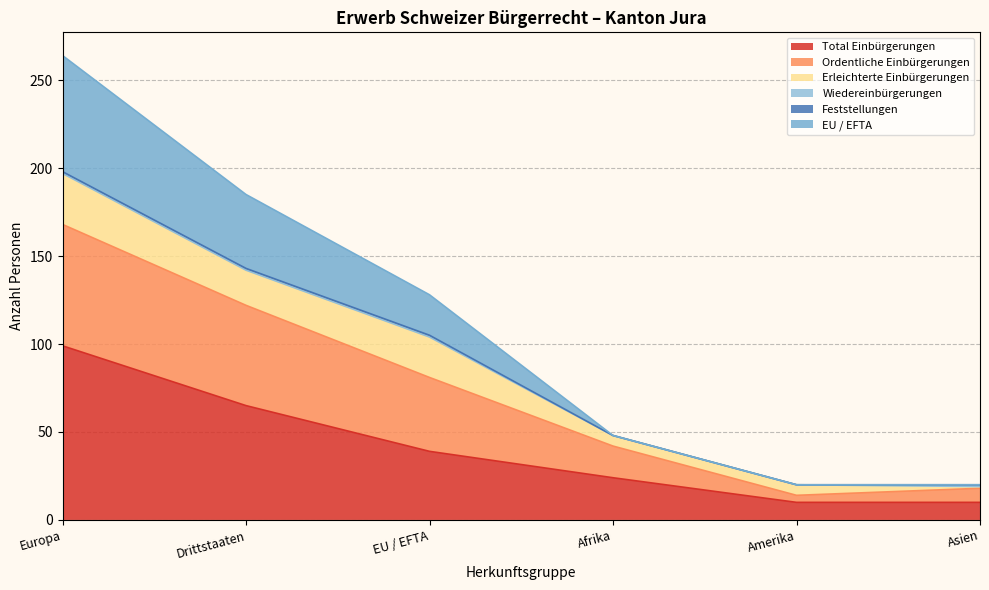

At which label does Total Einbürgerungen reach its peak?

Europa